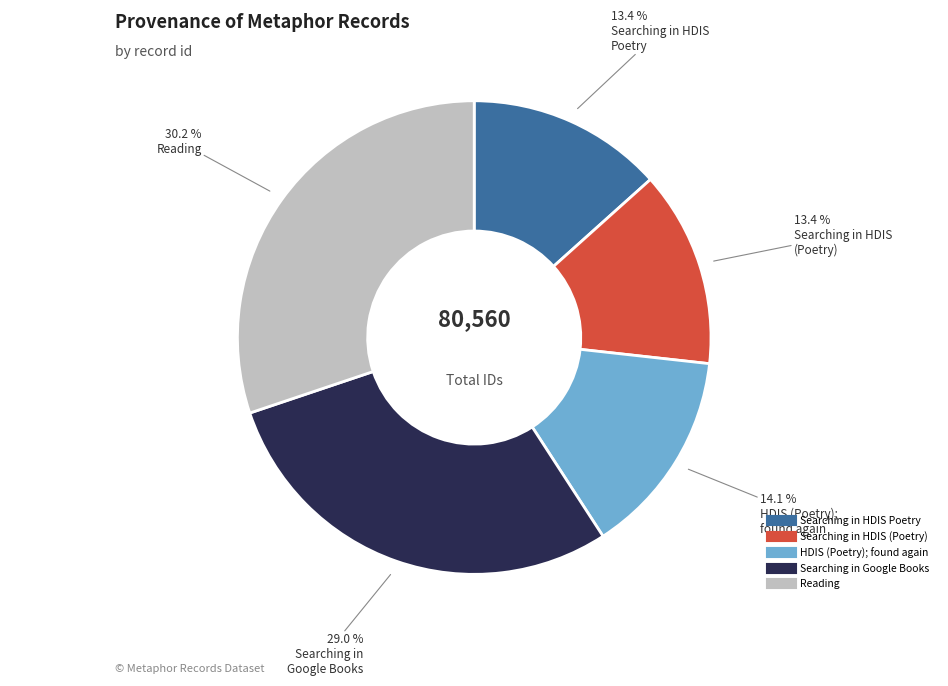

Is the sum of Reading and HDIS (Poetry); found again greater than half?

No